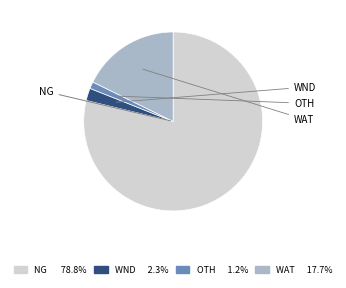

Rank the categories by value from highest to lowest.

NG, WAT, WND, OTH